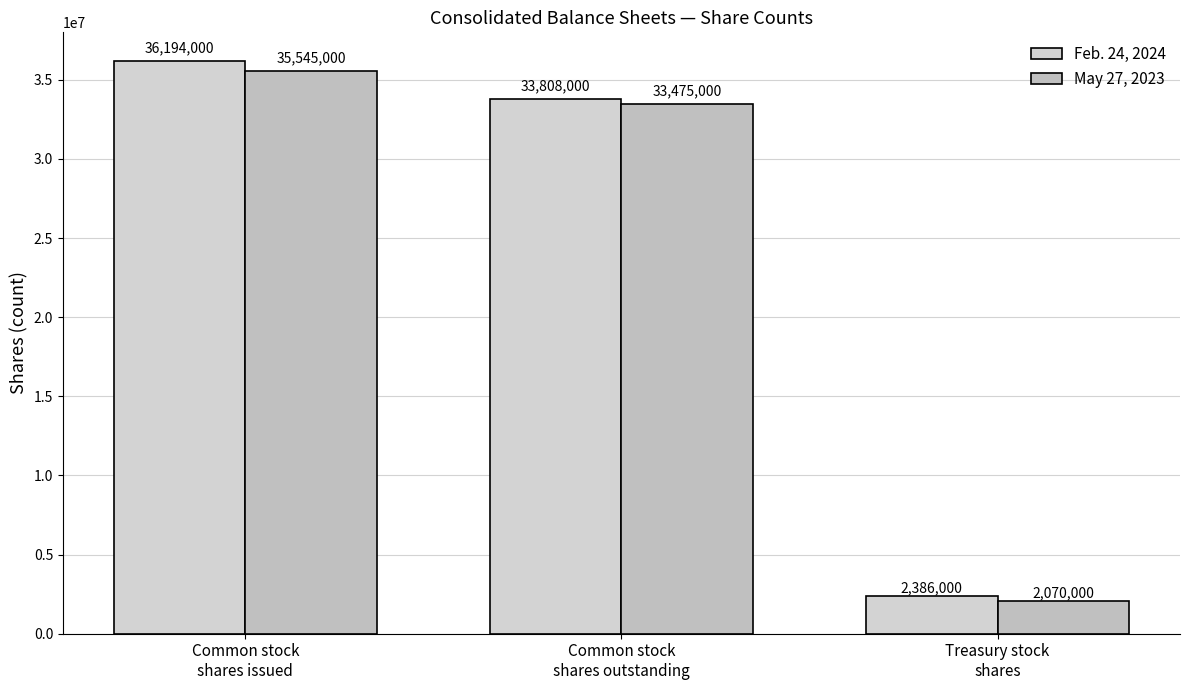

How many distinct data groups are displayed?

2